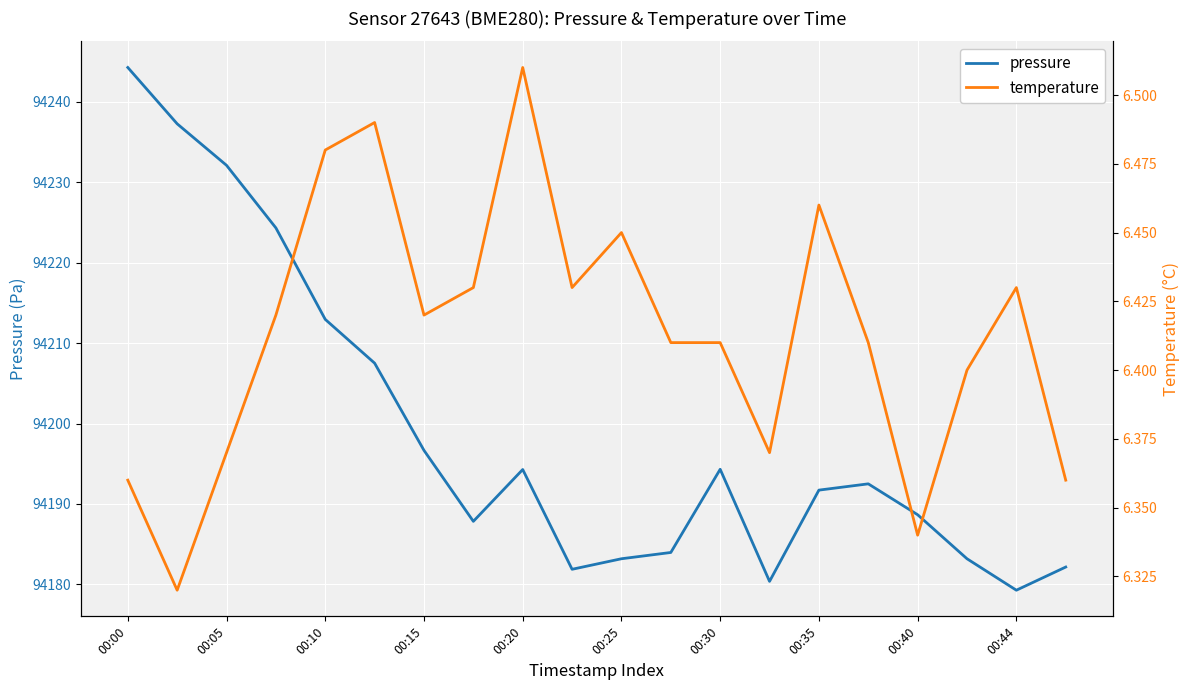

The value of pressure at 00:44 is 153162.9. True or false?

False